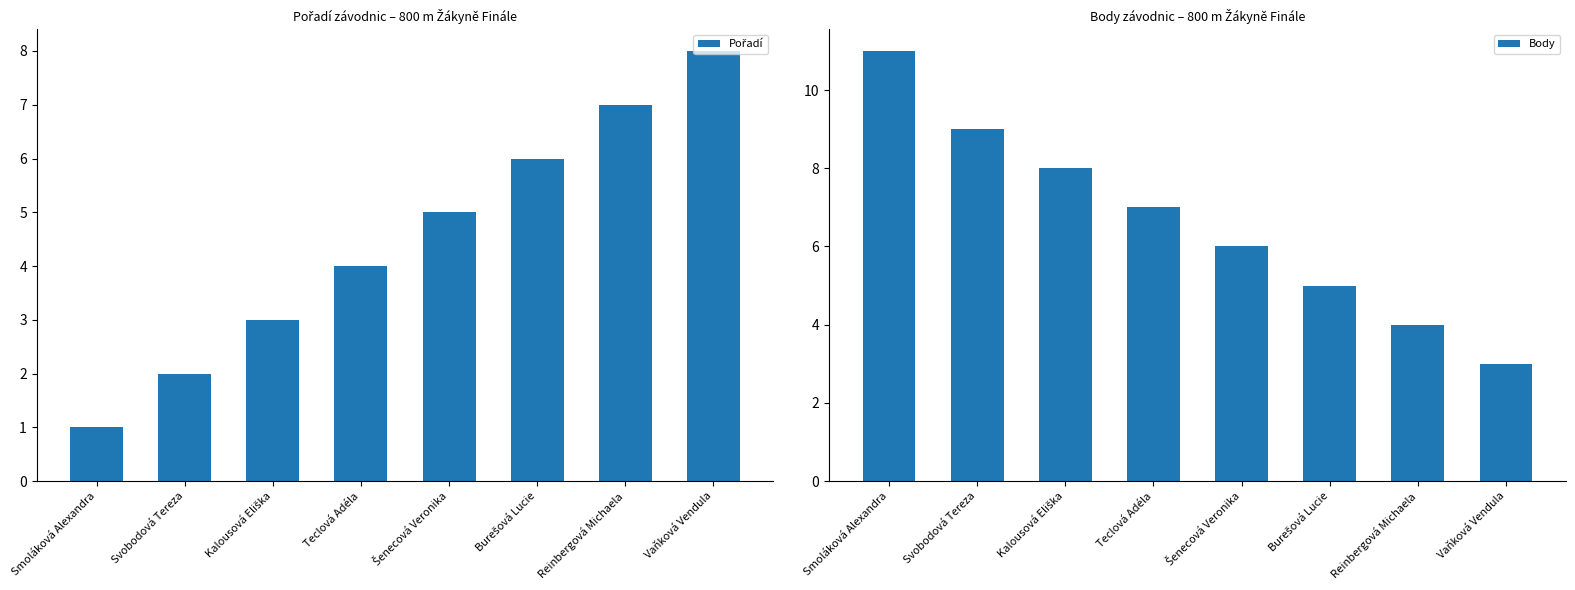

How many series are shown in this chart?

2